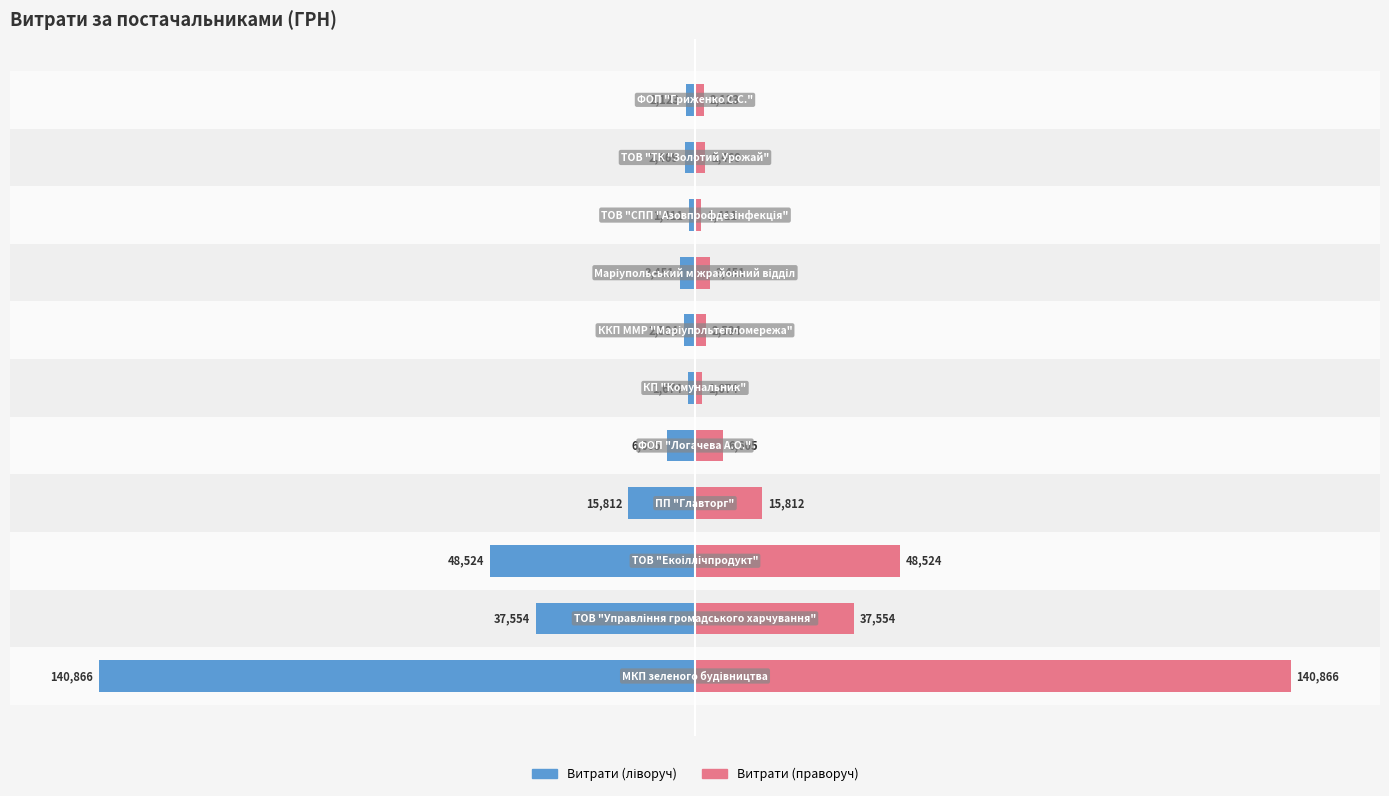

Rank the series by their maximum value, from lowest to highest.

Витрати (ліворуч), Витрати (праворуч)